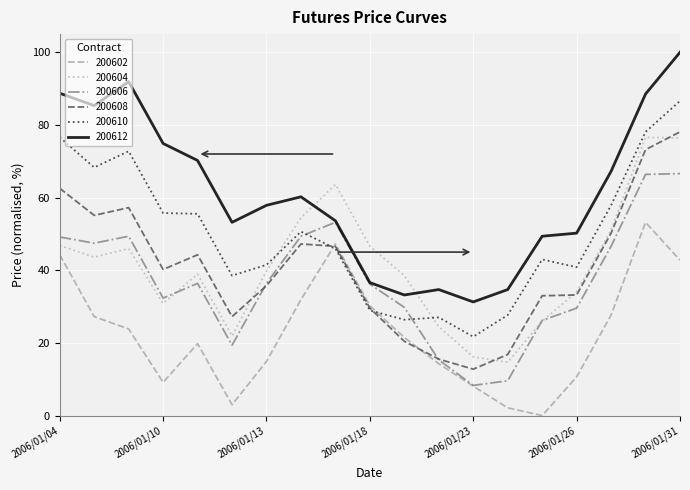

What is the maximum value shown in the chart?

100.0